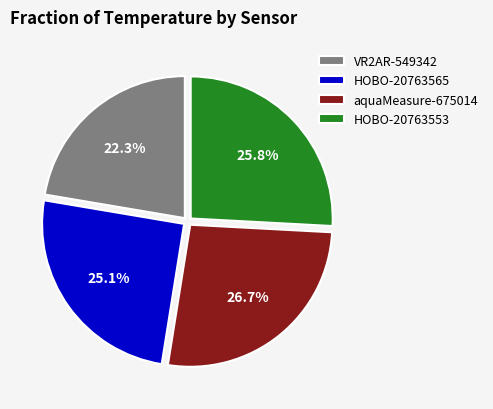

Does HOBO-20763565 account for over 50% of the chart?

No